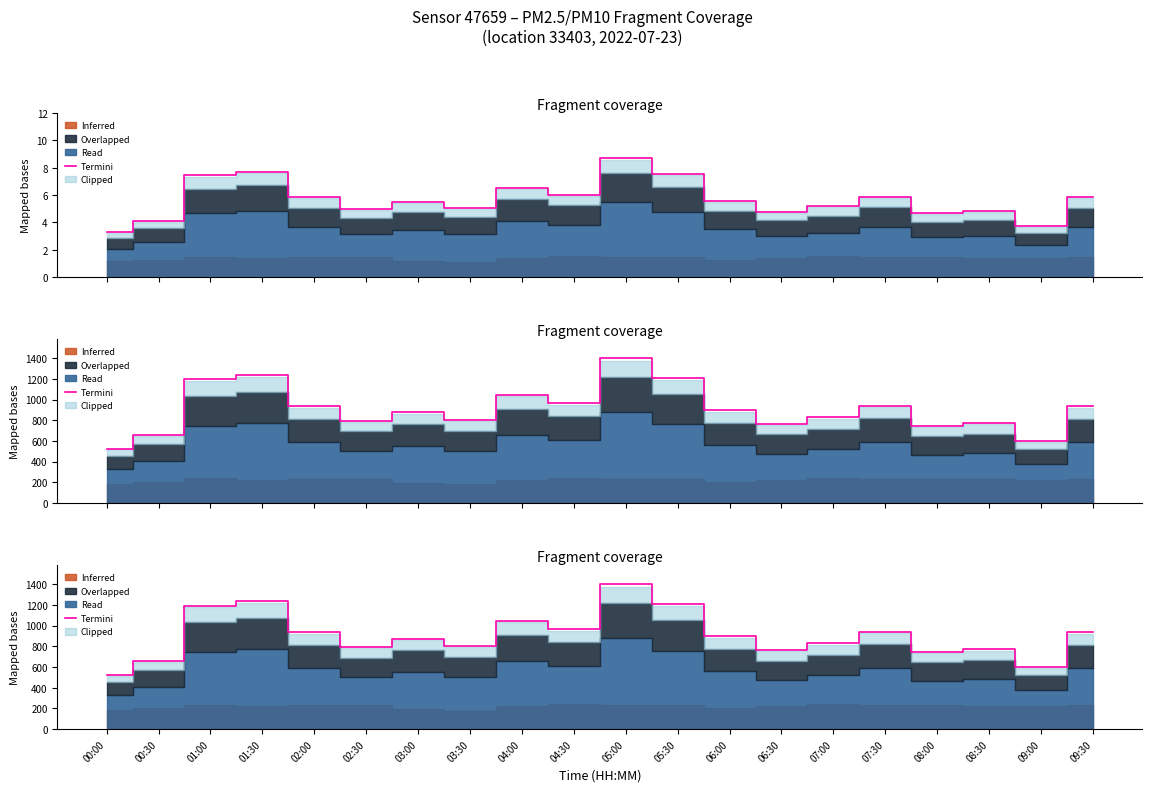

Count the number of values greater than 895.

10